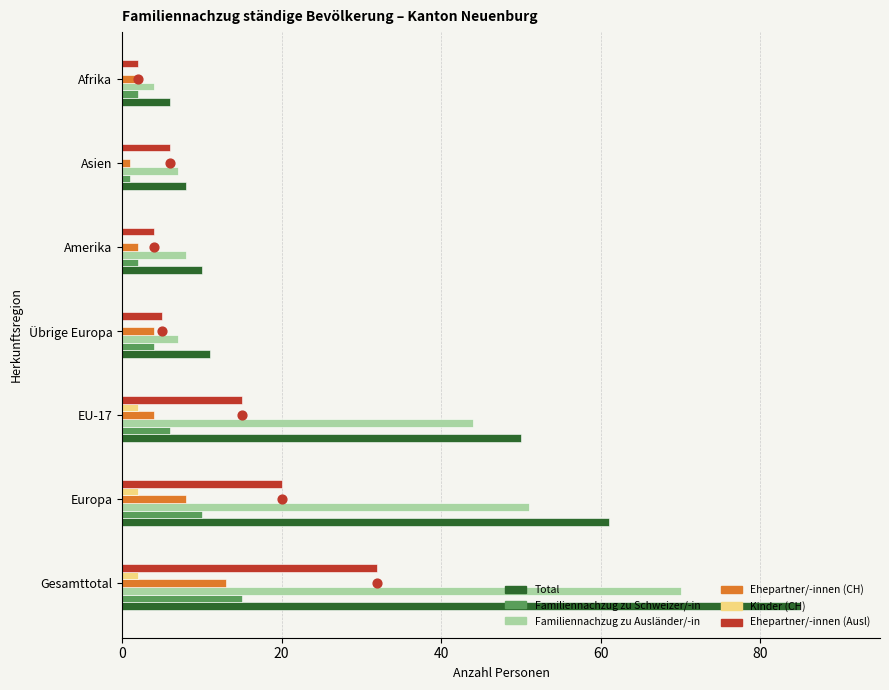

What is the total value across all series at Übrige Europa?

31